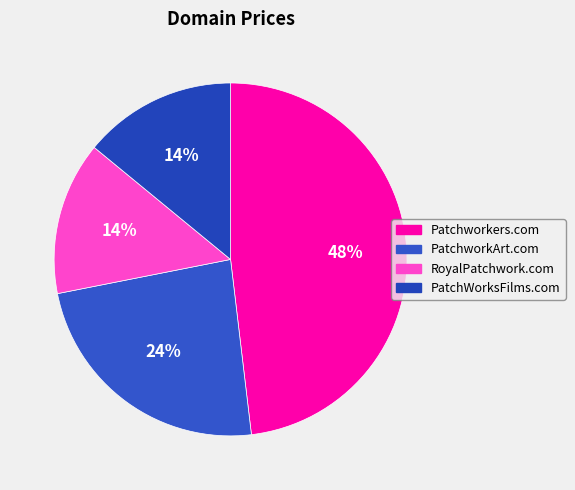

Between PatchworkArt.com and RoyalPatchwork.com, which is larger?

PatchworkArt.com